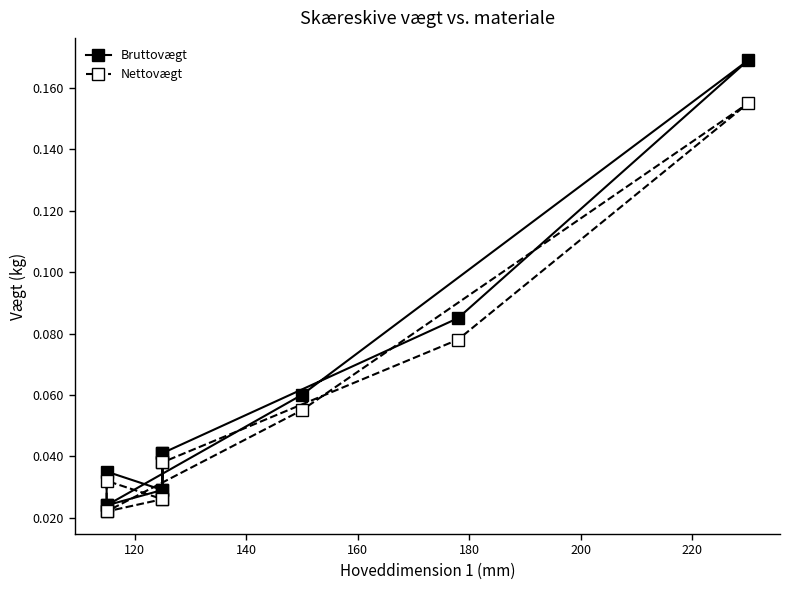

At how many categories does at least one series exceed 0?

10